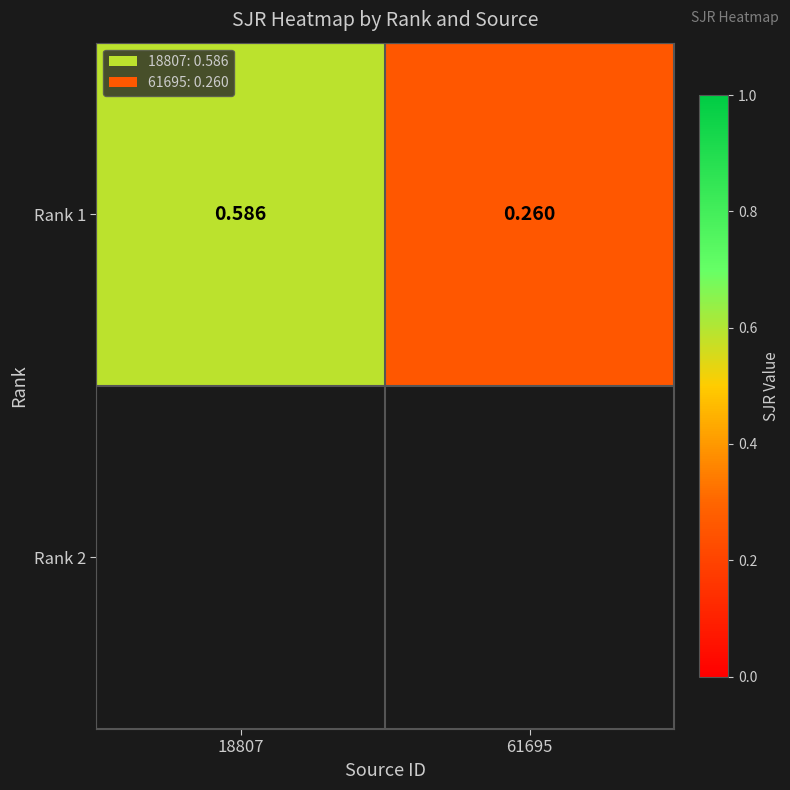

Is it true that Rank 1 equals 0.8 at 18807?

False